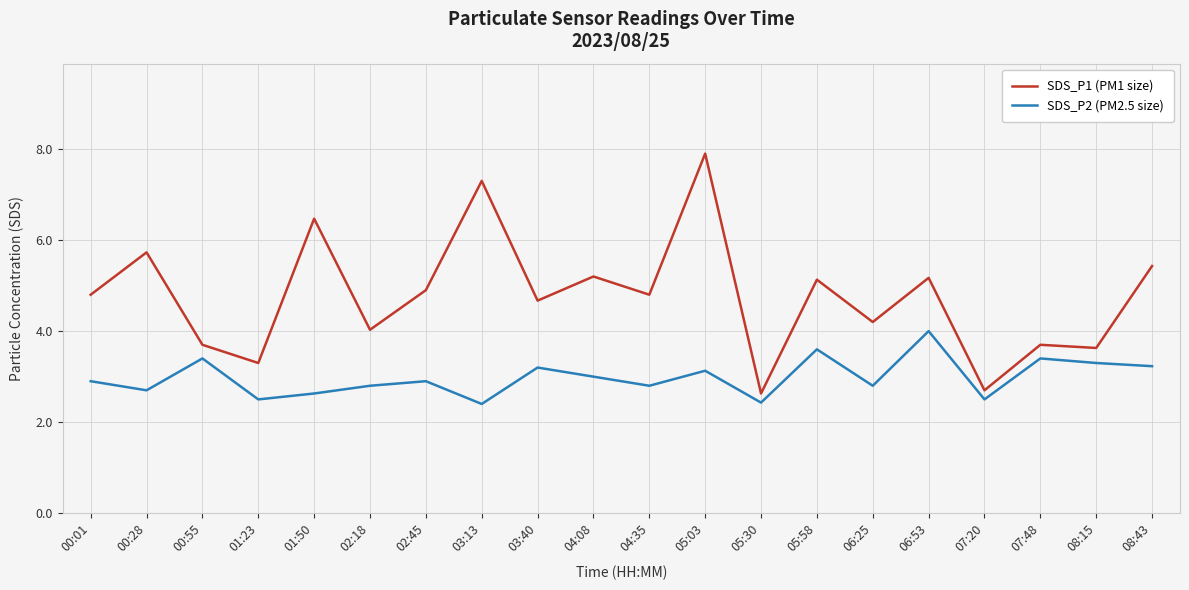

Rank the series by their average value, from lowest to highest.

SDS_P2 (PM2.5 size), SDS_P1 (PM1 size)